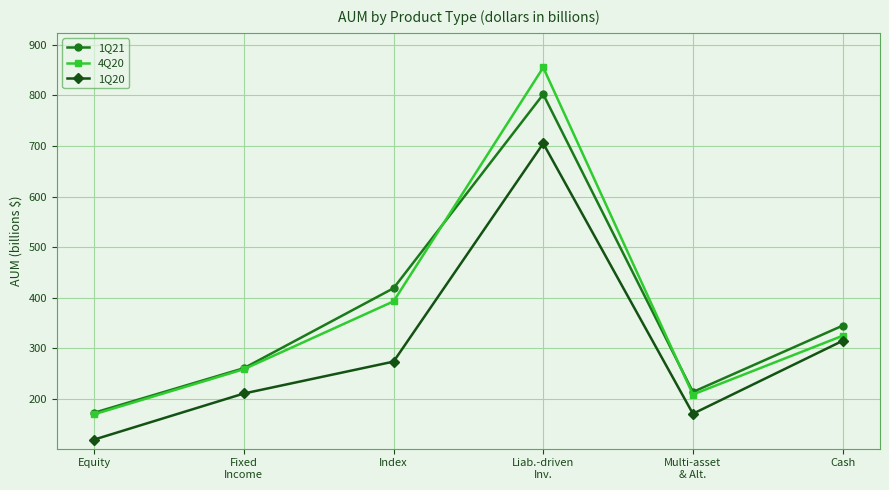

What is the value of the 1Q20 point at the 4th from the left?

705